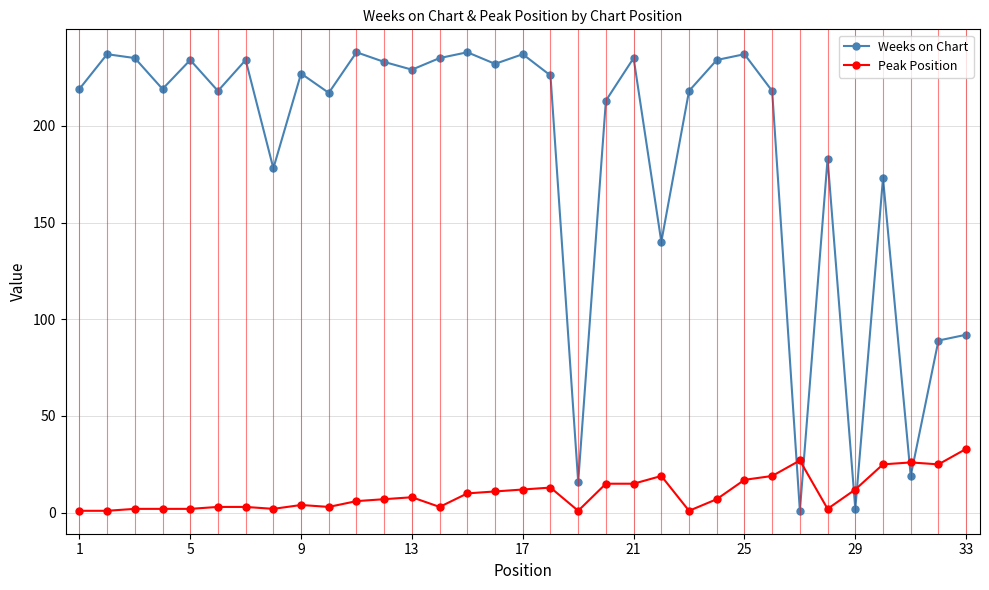

Which series has the largest total across all categories?

Weeks on Chart